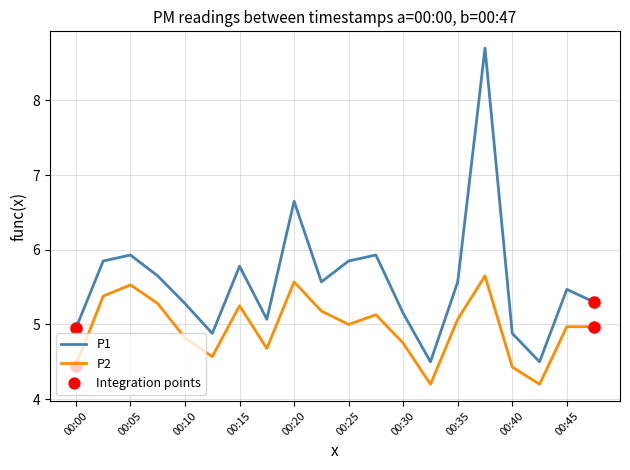

Which series has the widest spread of values?

P1